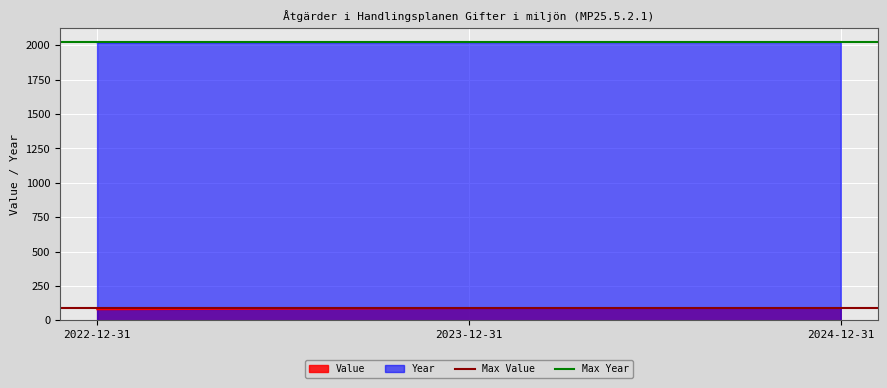

Which category has the lowest value across all series?

2022-12-31